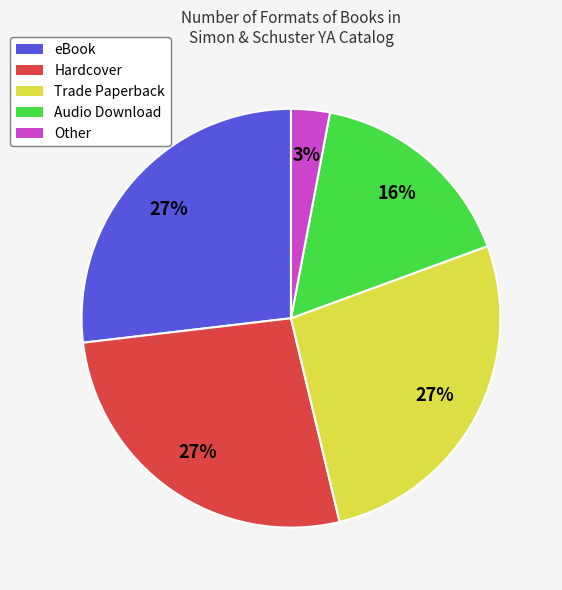

Which category has the smallest portion of the pie?

Other